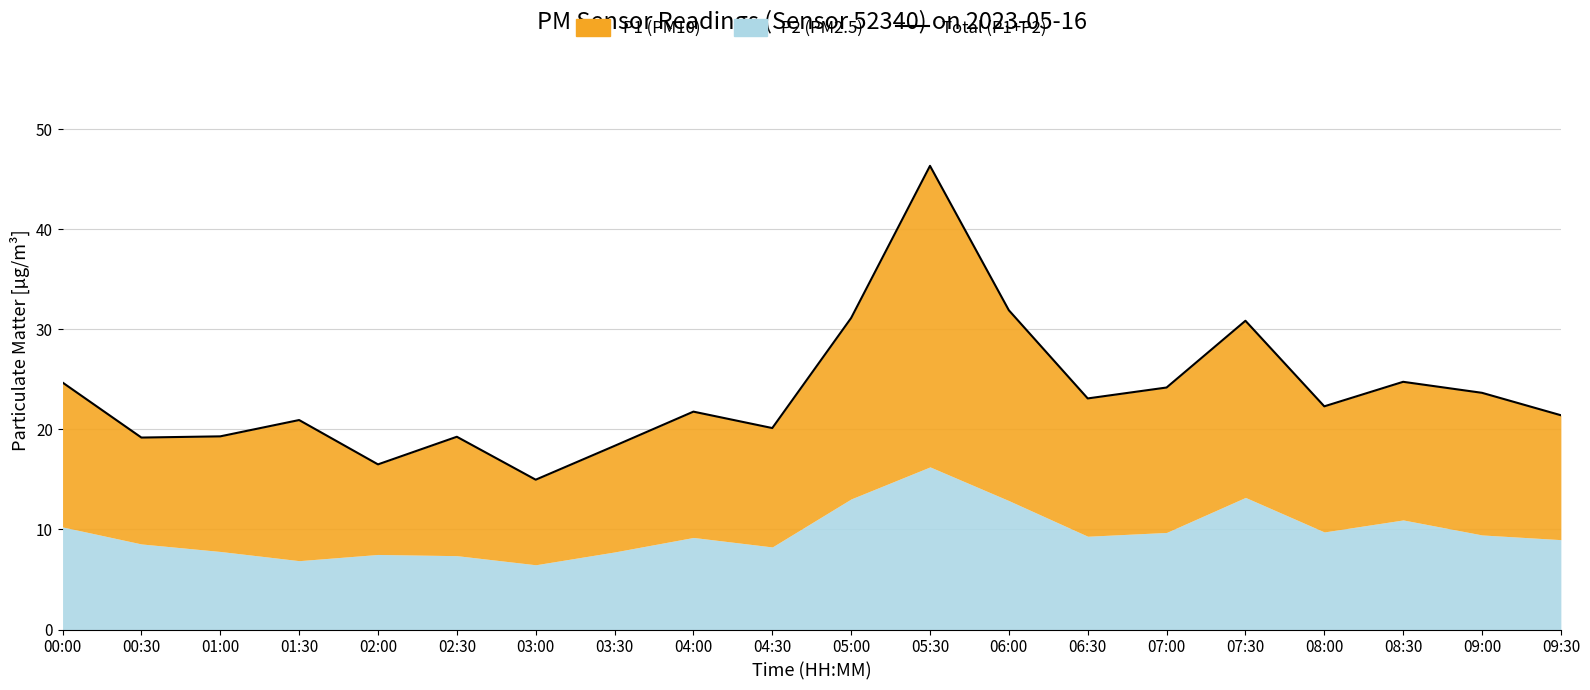

Where is the data nearest to the value 30?

07:30